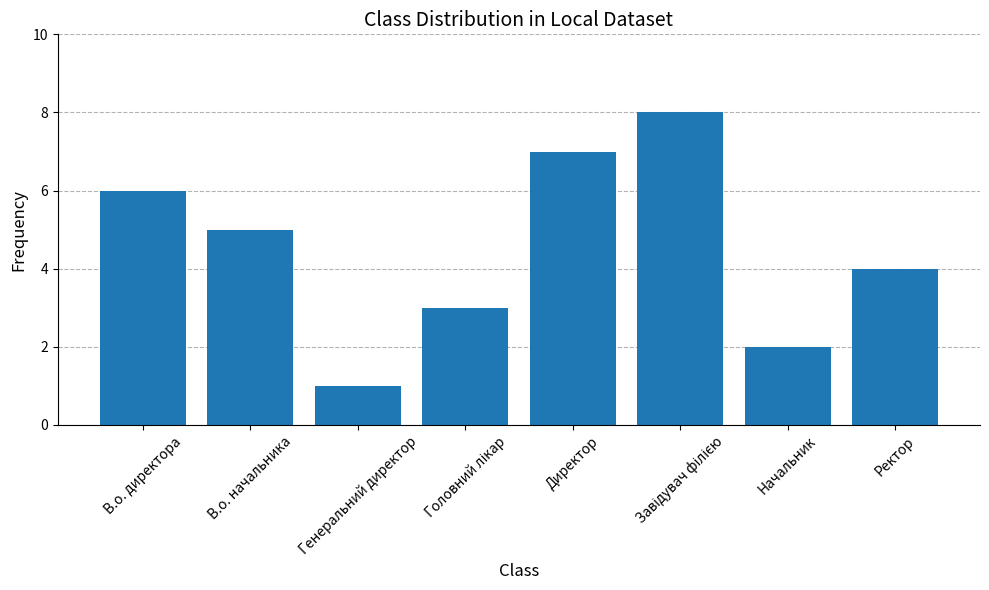

What is the difference between the values at В.о. директора and Генеральний директор?

5